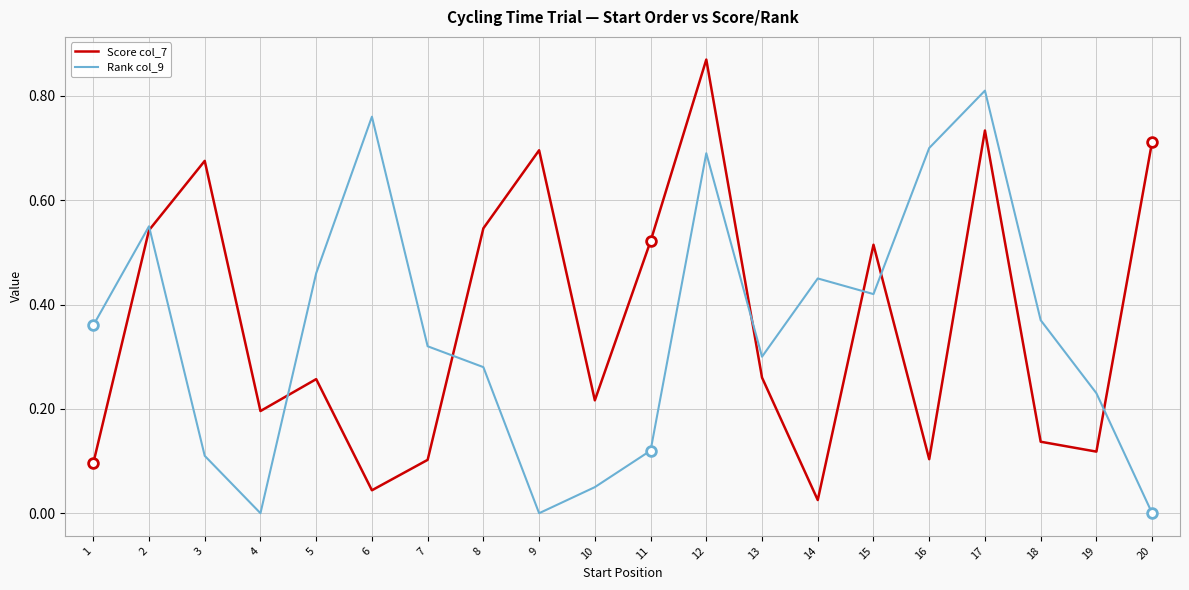

The value of Score col_7 at 3 is 0.7. True or false?

True